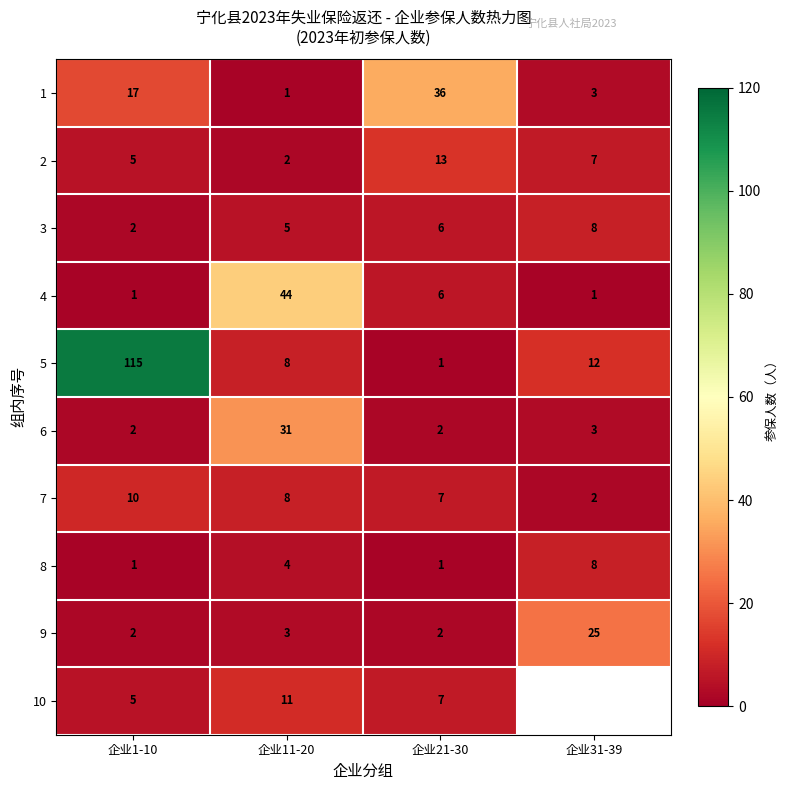

At which label is 4 closest to 22?

企业21-30